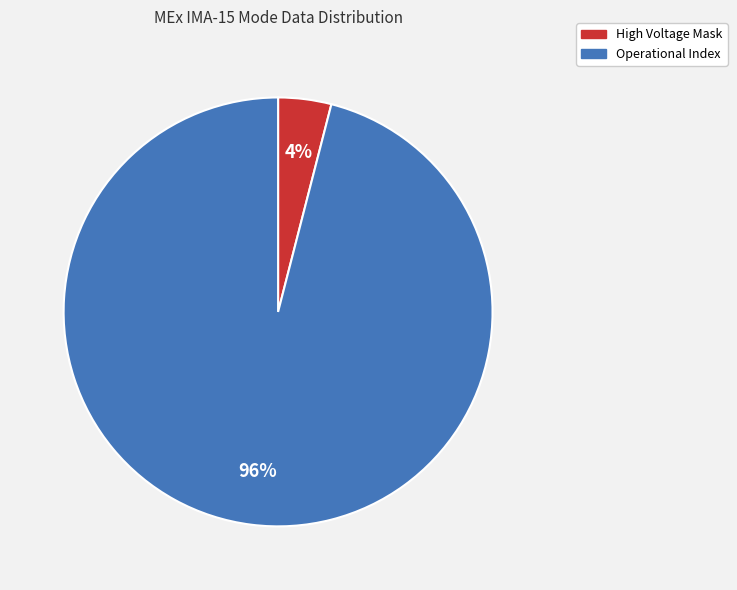

How many segments does this pie chart have?

2